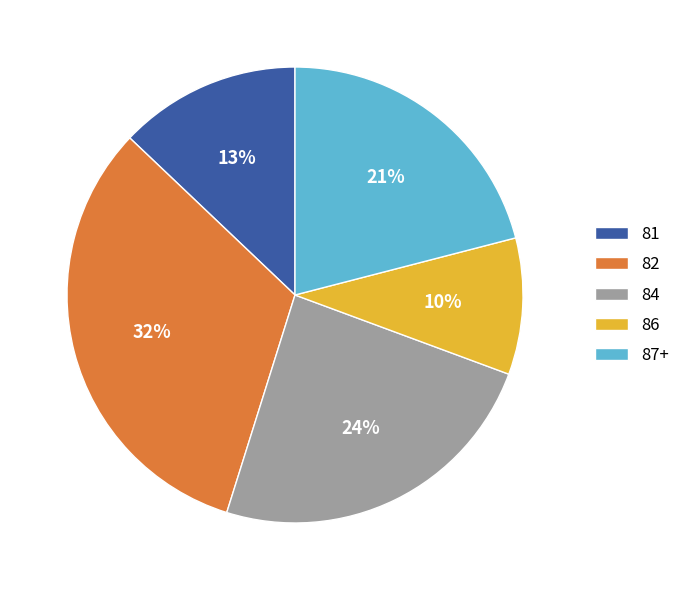

How many segments does this pie chart have?

5